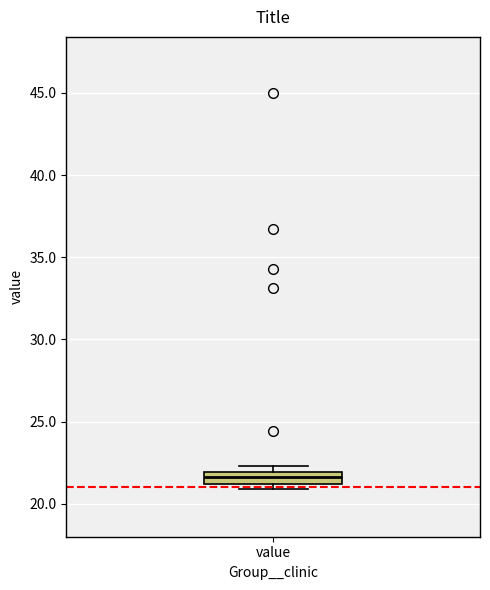

Where does the median line of the box for value sit on the y-axis? The values are not printed on the chart, so give them approximately, as read against the axis.

21.5